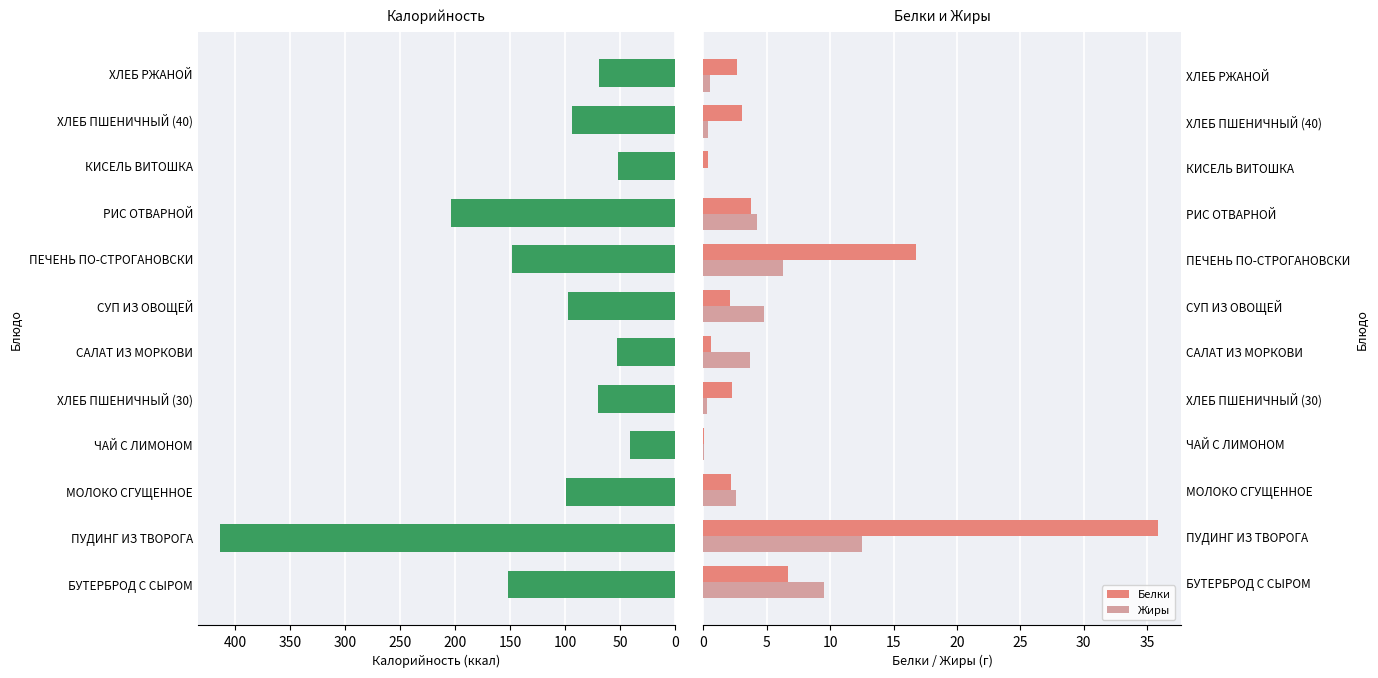

Are the bars horizontal?

Yes